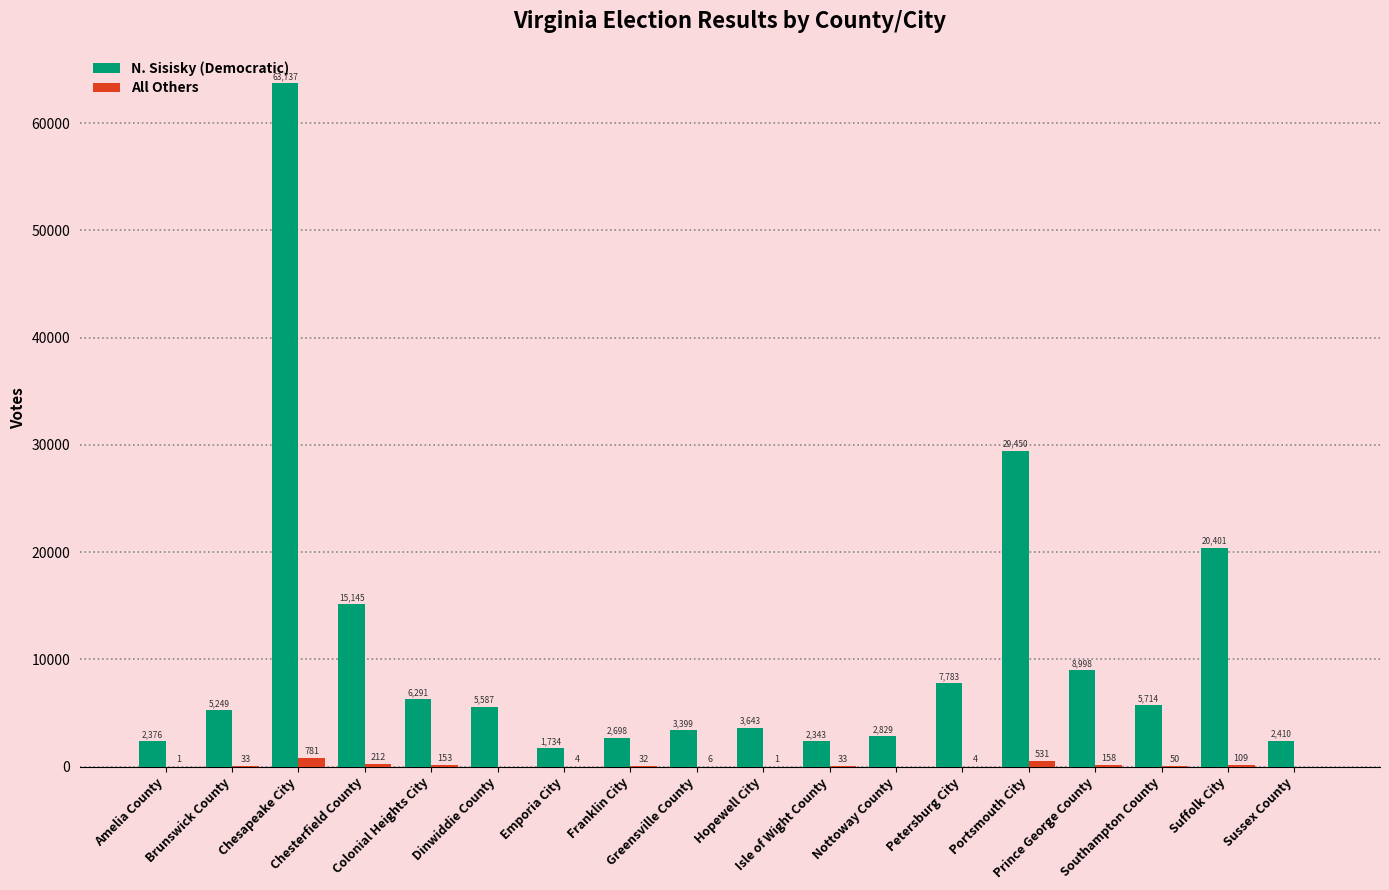

Reading left to right, transcribe all the data shown in this chart.

N. Sisisky (Democratic): 2376	5249	63737	15145	6291	5587	1734	2698	3399	3643	2343	2829	7783	29450	8998	5714	20401	2410
All Others: 1	33	781	212	153	0	4	32	6	1	33	0	4	531	158	50	109	0